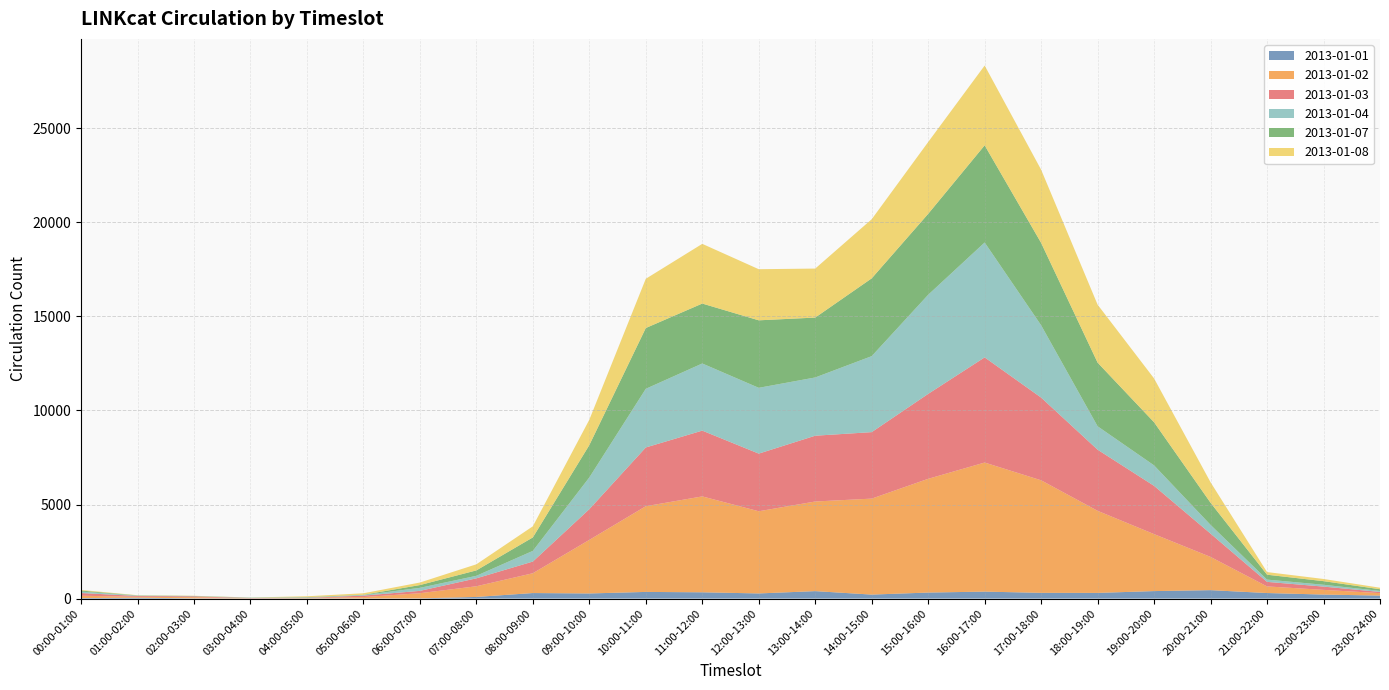

Reading left to right, list all the values displayed in this chart.

2013-01-01: 27	47	13	8	12	7	11	87	294	272	354	334	273	396	212	320	370	305	302	398	448	295	213	160
2013-01-02: 125	48	62	10	20	73	275	568	1053	2848	4556	5098	4369	4765	5102	6047	6862	5983	4363	3029	1767	352	250	129
2013-01-03: 144	42	43	12	10	77	124	421	621	1632	3123	3496	3064	3497	3534	4514	5590	4396	3250	2565	1237	241	174	63
2013-01-04: 76	21	10	14	17	30	161	135	568	1687	3119	3570	3498	3097	4040	5270	6108	3844	1244	1089	465	121	98	56
2013-01-07: 55	9	11	7	18	16	147	287	715	1719	3231	3185	3588	3183	4135	4302	5165	4380	3383	2291	1176	260	191	89
2013-01-08: 32	12	10	7	45	79	135	324	591	1349	2617	3174	2717	2605	3143	3817	4241	3890	3082	2329	1089	140	116	80